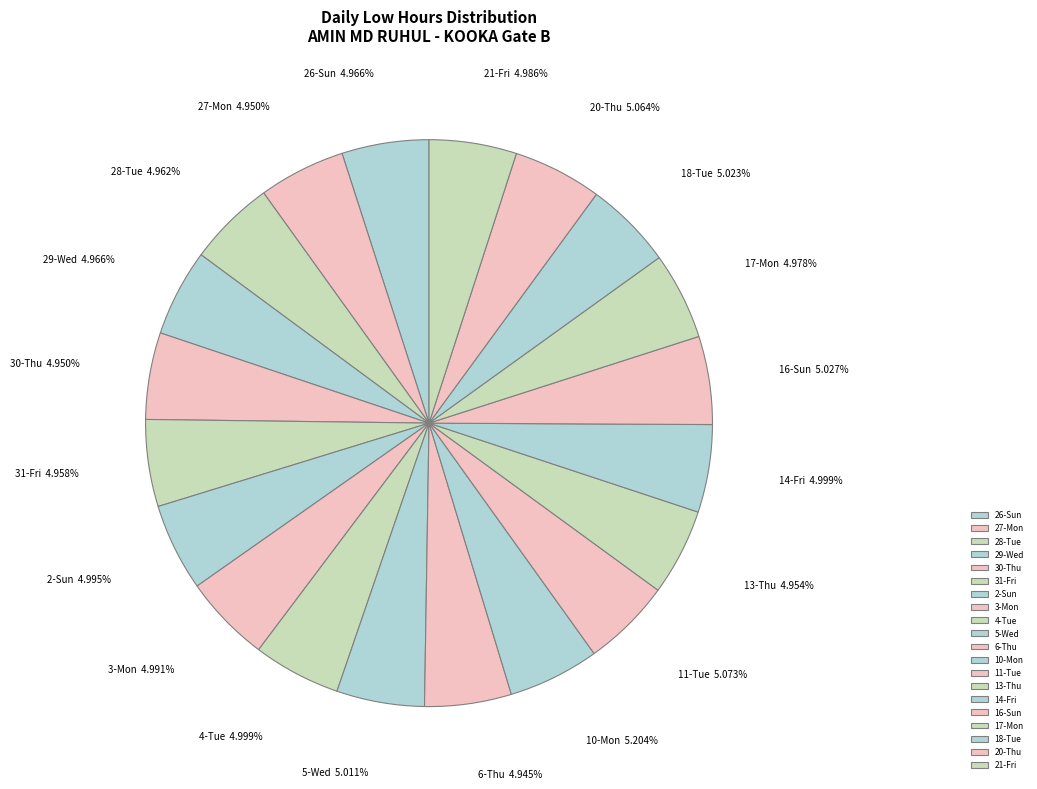

Does any single category account for the majority?

No